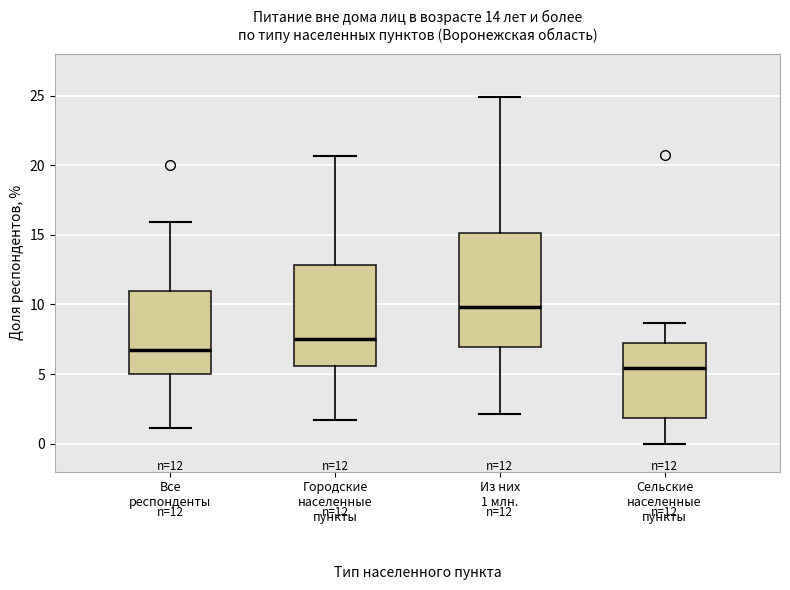

Which box is the tallest, from its lower edge to its upper edge?

Из них 1 млн.